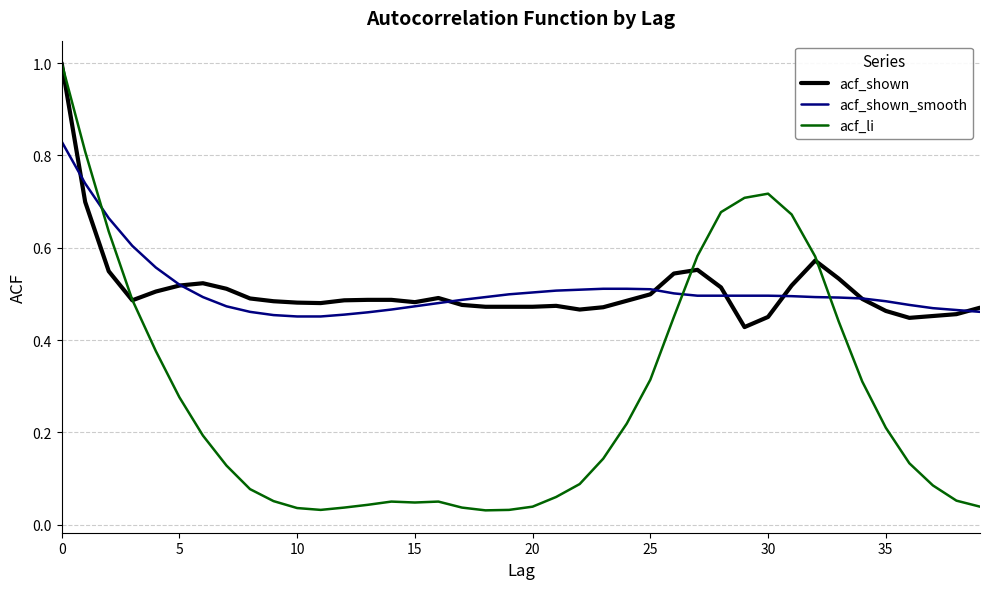

How many times do acf_li and acf_shown_smooth cross each other?

3